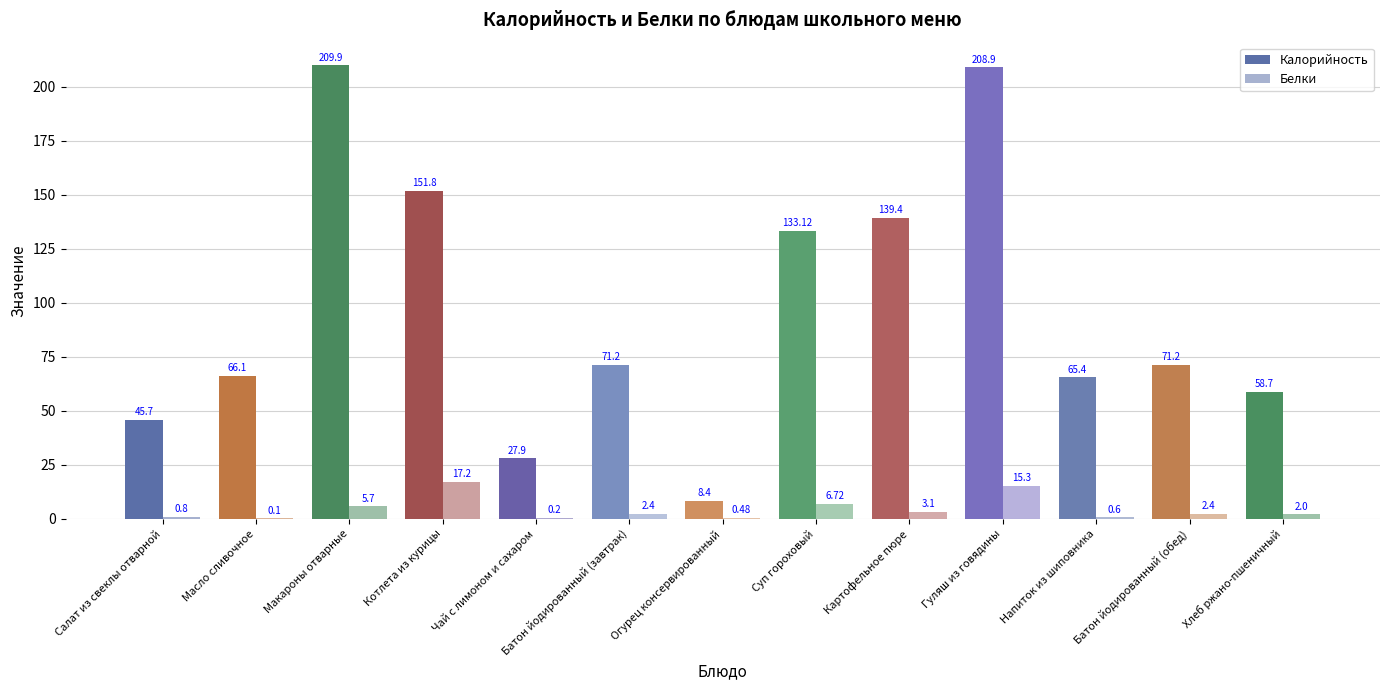

What is the value of the Белки bar at the 8th from the left?

6.7